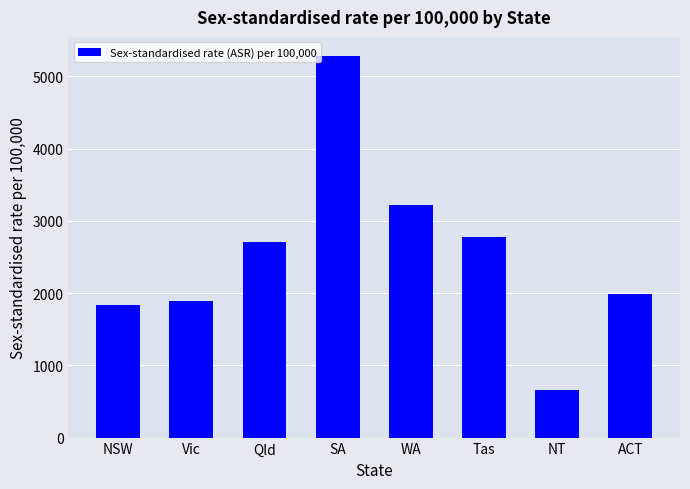

The chart shows a value of 3247 at Vic. True or false?

False